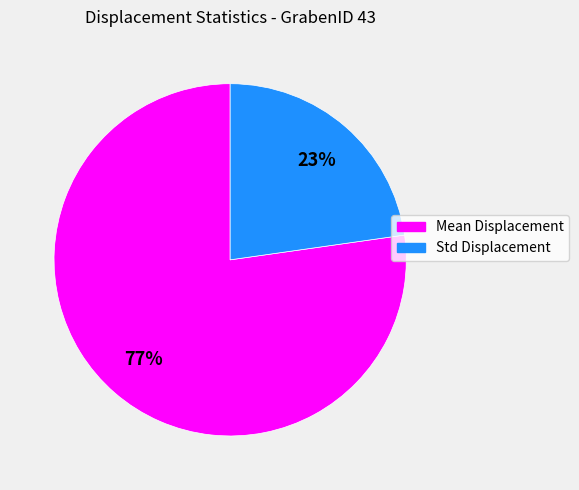

Rank the categories by value from highest to lowest.

Mean Displacement, Std Displacement